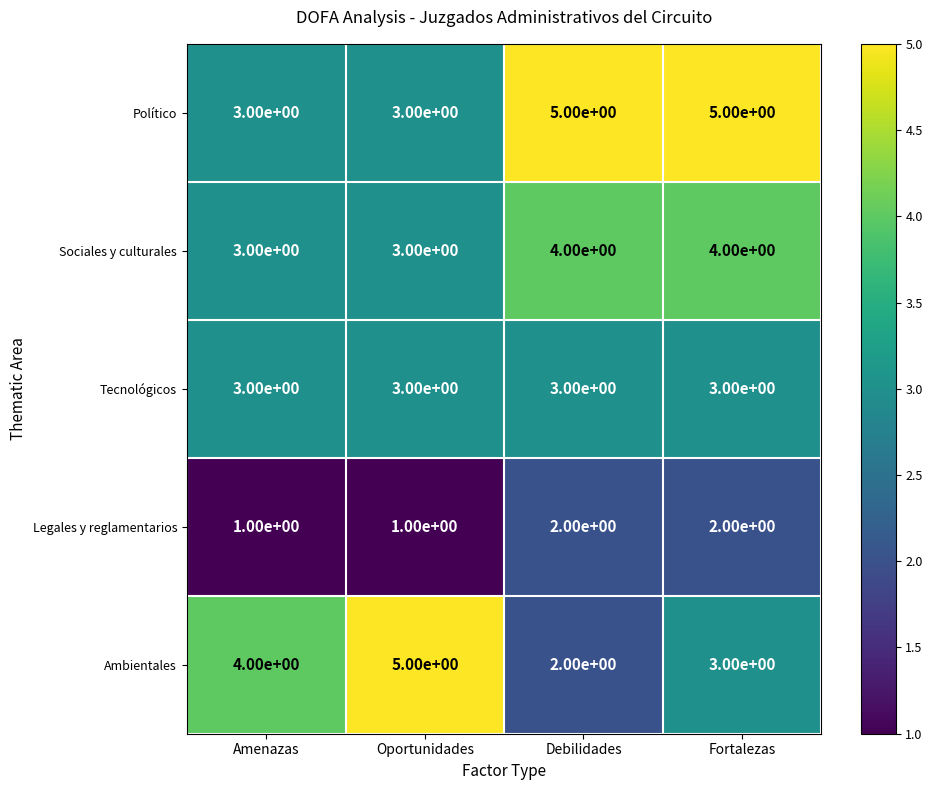

What is the sum of all Sociales y culturales values?

14